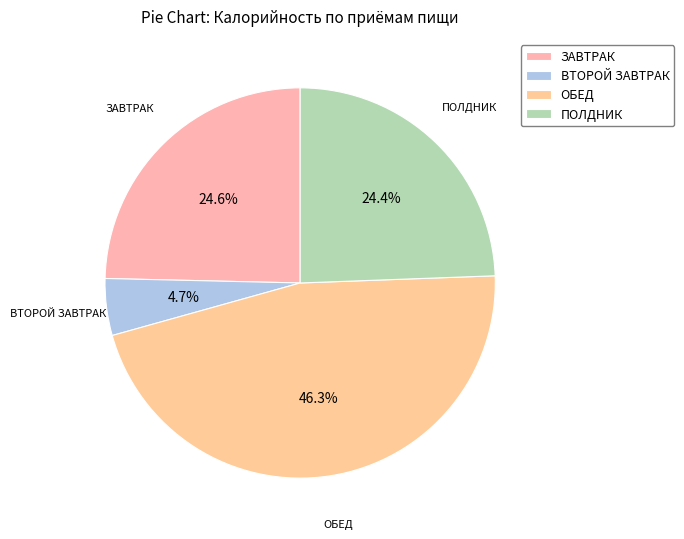

Is the sum of ОБЕД and ВТОРОЙ ЗАВТРАК greater than half?

Yes